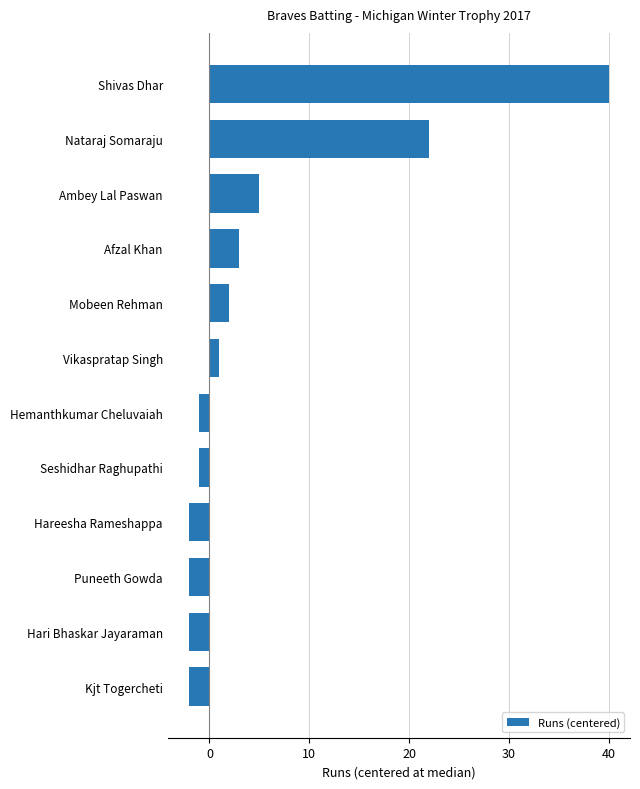

Does the chart contain any negative values?

Yes